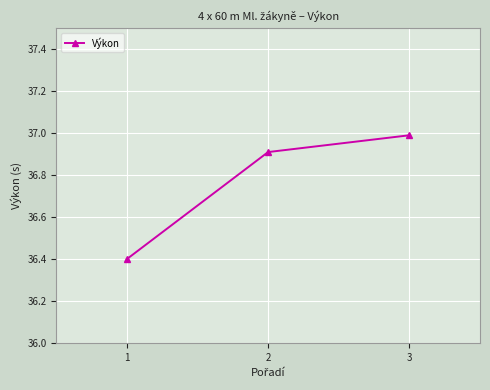

Approximately how many times larger is the value at 1 compared to 2?

1.0